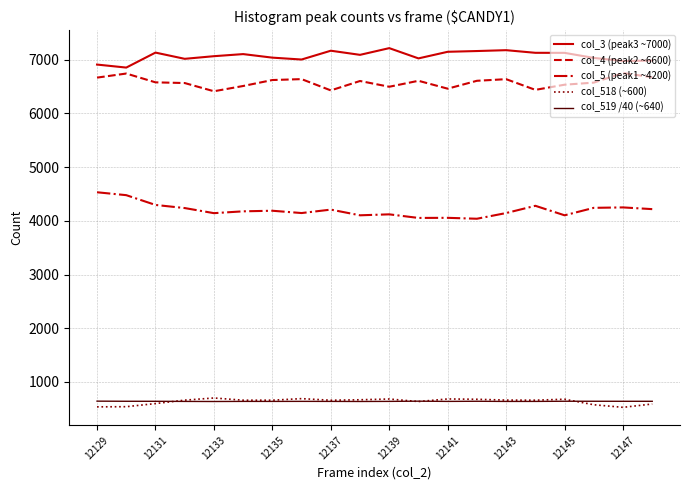

What is the difference between the maximum and second lowest values in the col_4 (peak2 ~6600) series?

323.0